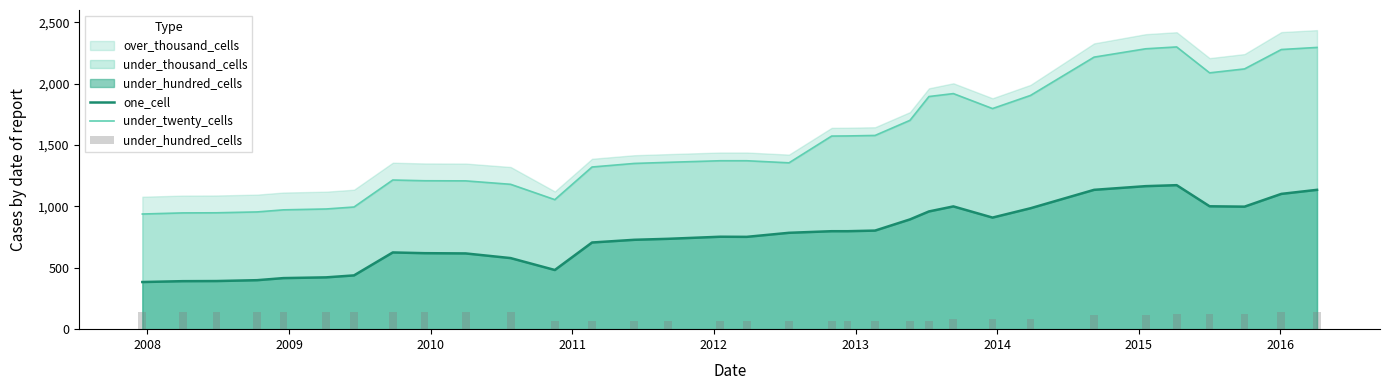

Are the bars grouped side by side (vs. stacked)?

Yes